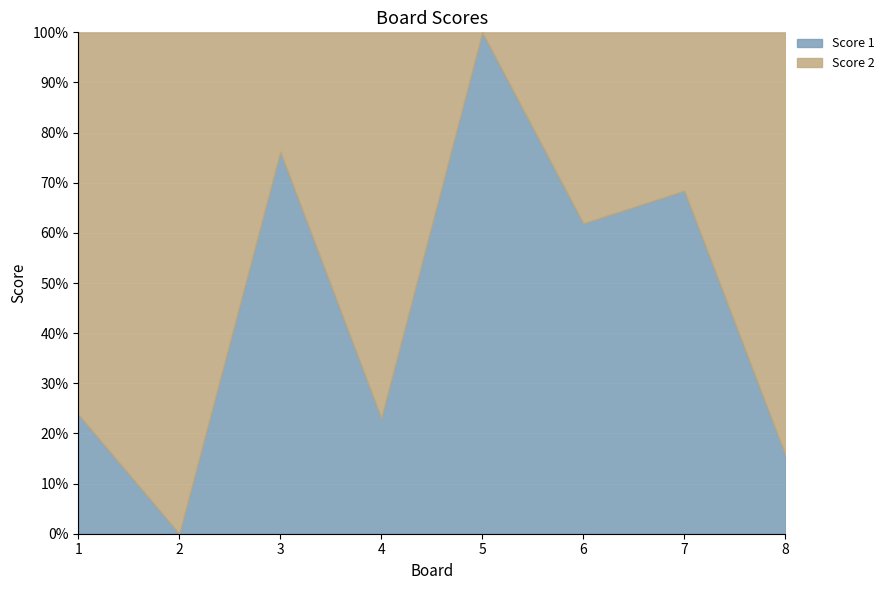

How many categories are shown in the chart?

8